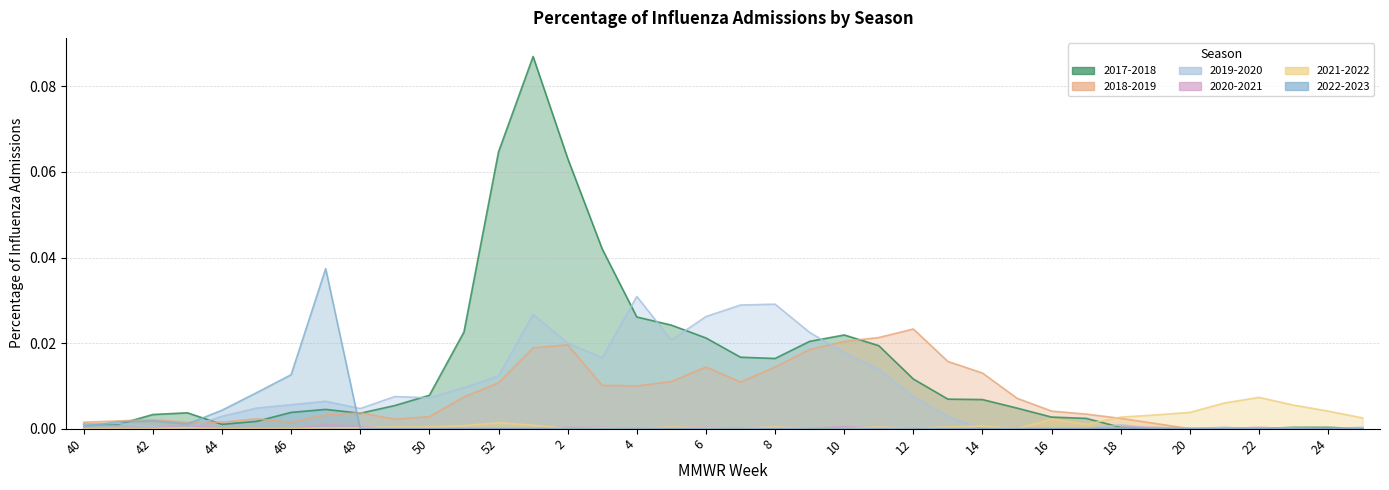

List the labels in order of 2020-2021 value, largest first.

47, 43, 48, 10, 41, 2, 3, 5, 6, 18, 19, 22, 42, 44, 40, 45, 46, 49, 50, 51, 52, 1, 4, 7, 8, 9, 11, 12, 13, 14, 15, 16, 17, 20, 21, 23, 24, 25